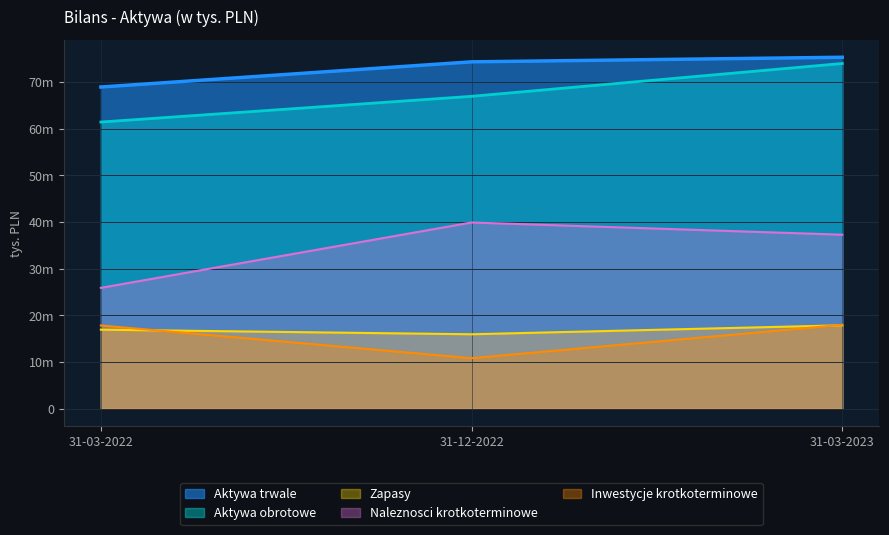

What is the label of the 1st point from the right?

31-03-2023